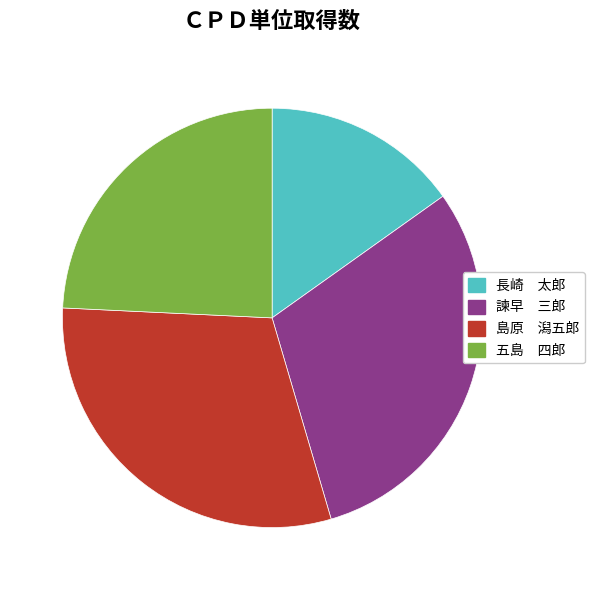

Is there a majority slice in this chart?

No